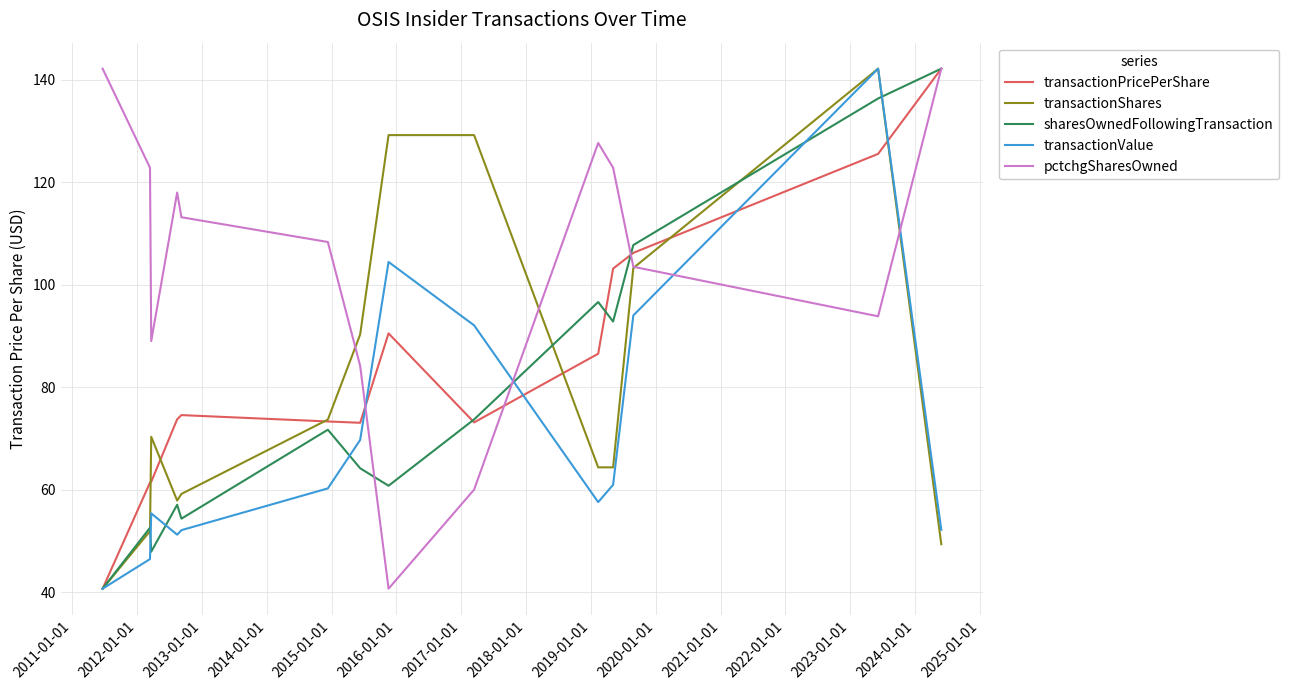

What is the minimum value for transactionShares?

40.7